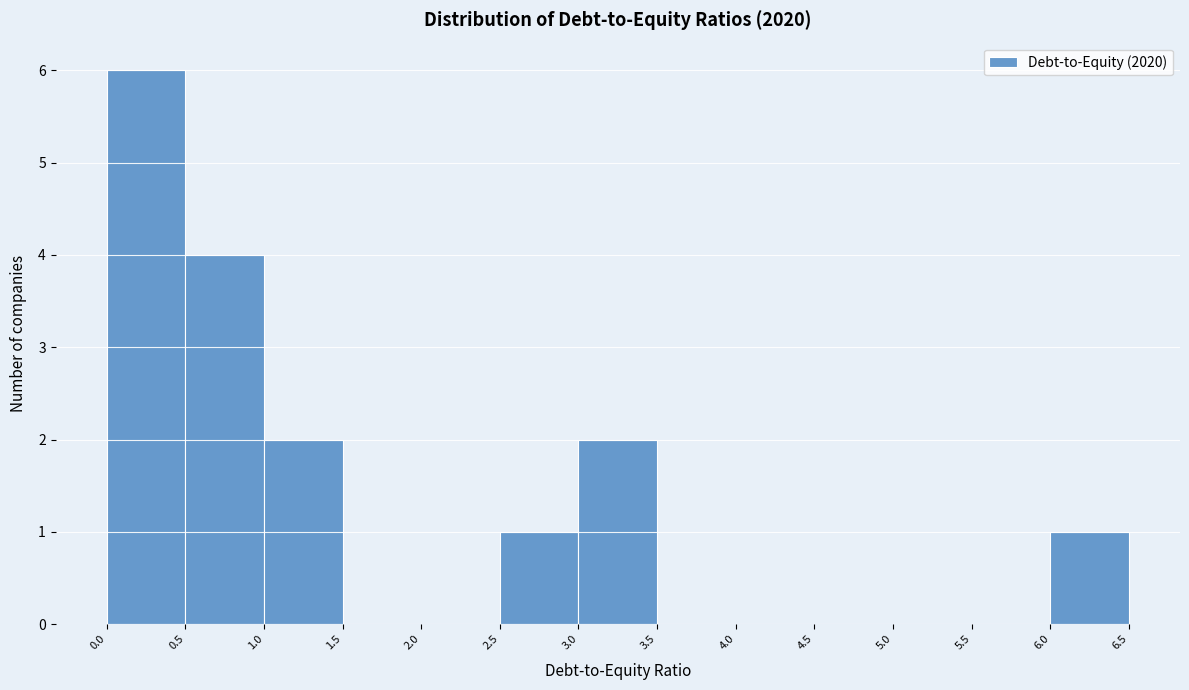

Reading left to right, transcribe this chart: for each bar, give the range it covers on the x-axis and its height. The values are not printed on the chart, so give them approximately, as read against the axis.

0.0 to 0.5: 6
0.5 to 1.0: 4
1.0 to 1.5: 2
1.5 to 2.0: 0
2.0 to 2.5: 0
2.5 to 3.0: 1
3.0 to 3.5: 2
3.5 to 4.0: 0
4.0 to 4.5: 0
4.5 to 5.0: 0
5.0 to 5.5: 0
5.5 to 6.0: 0
6.0 to 6.5: 1